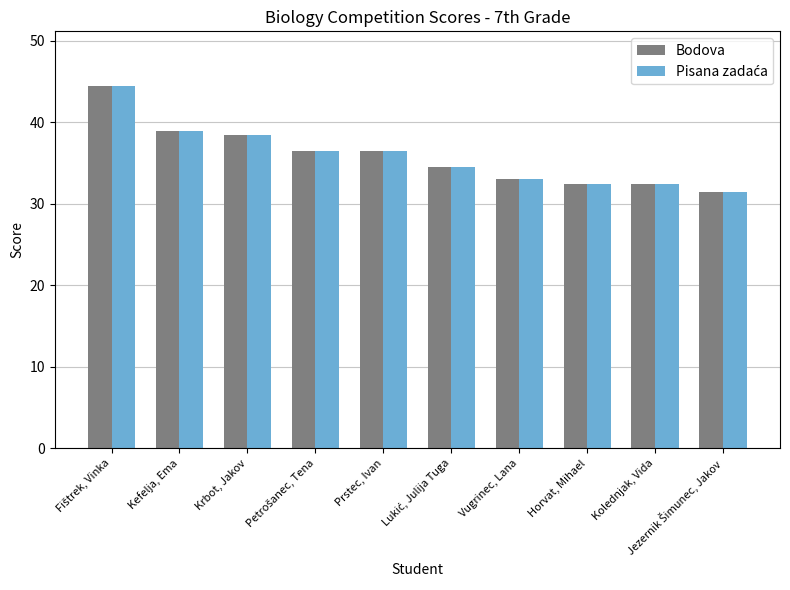

What is the difference between the maximum and minimum values in the Bodova series?

13.0